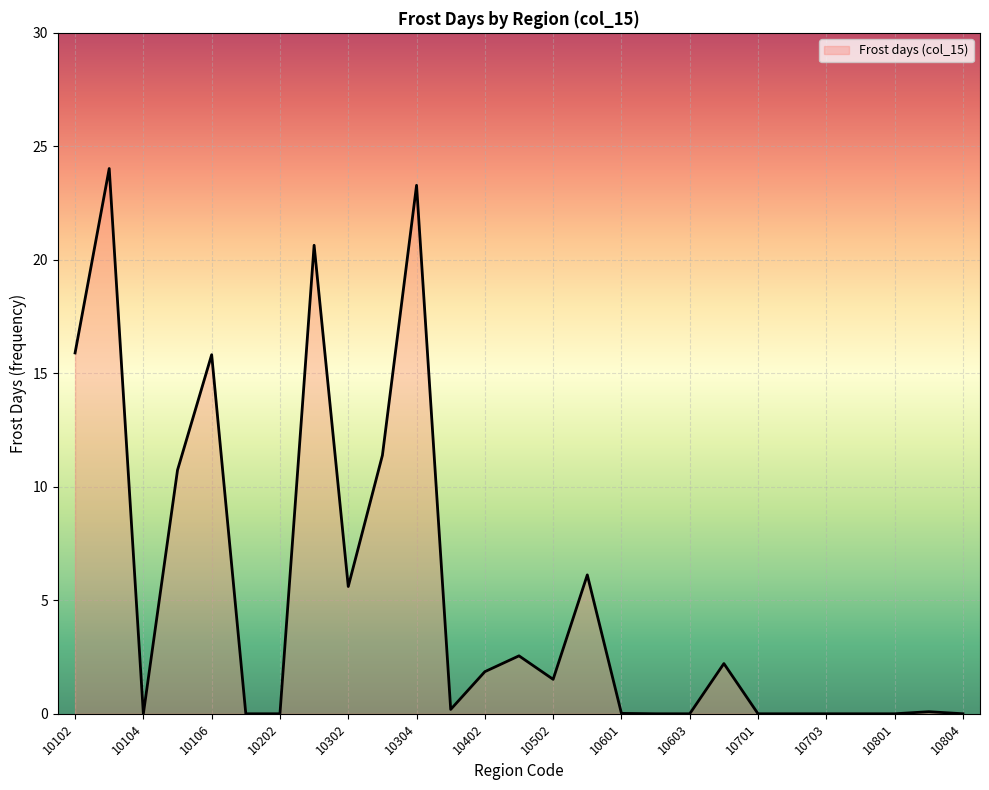

True or false: there are more than 0 points higher than both neighbors.

True